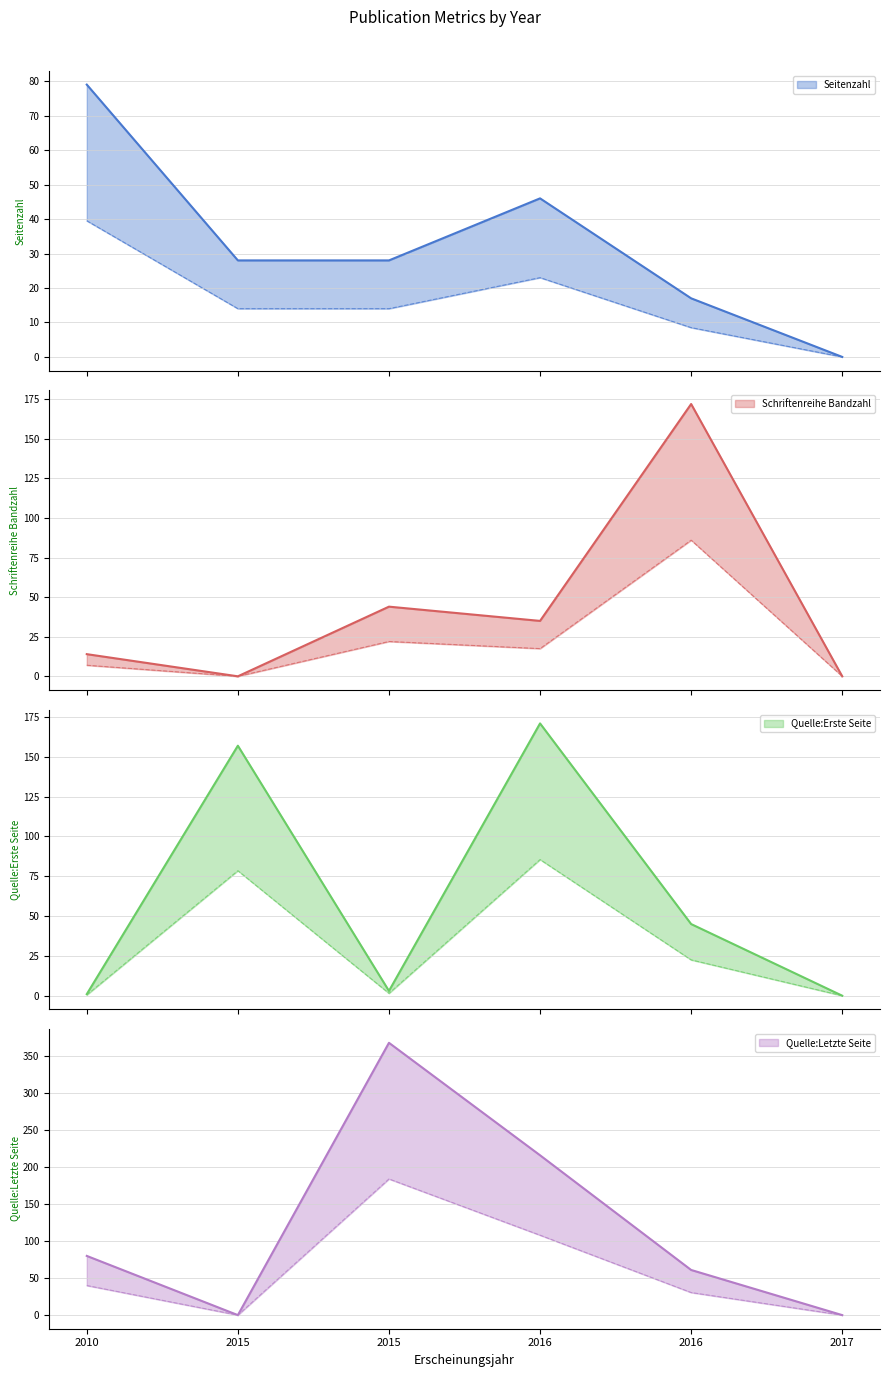

Is the value of Seitenzahl at 2017 greater than the value of Quelle:Erste Seite at 2016?

No